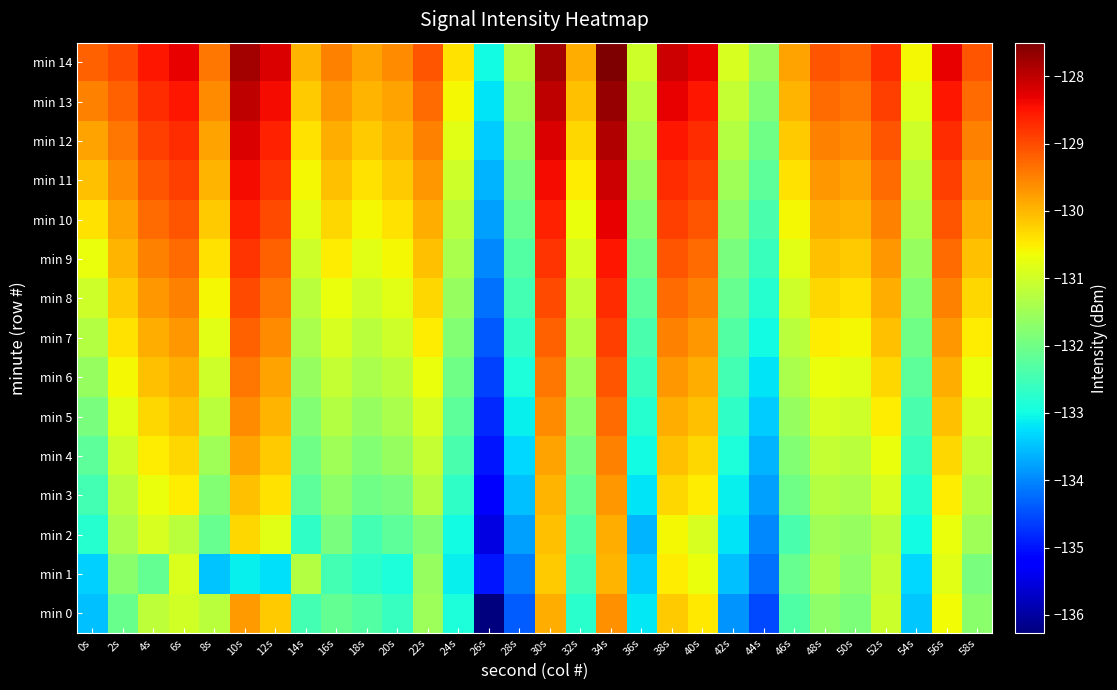

Which series has the largest total across all categories?

min 14